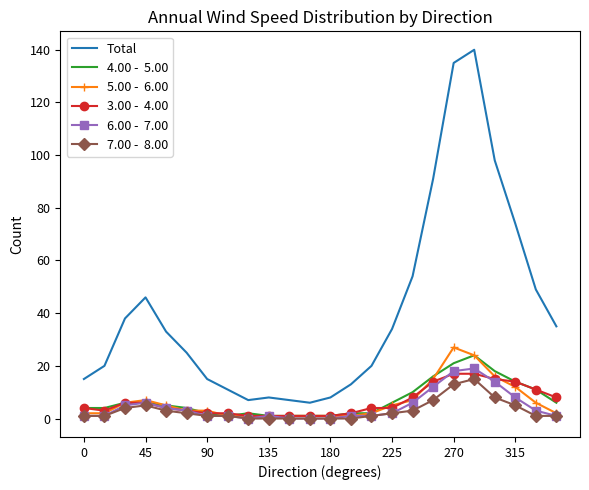

What is the maximum value shown in the chart?

140